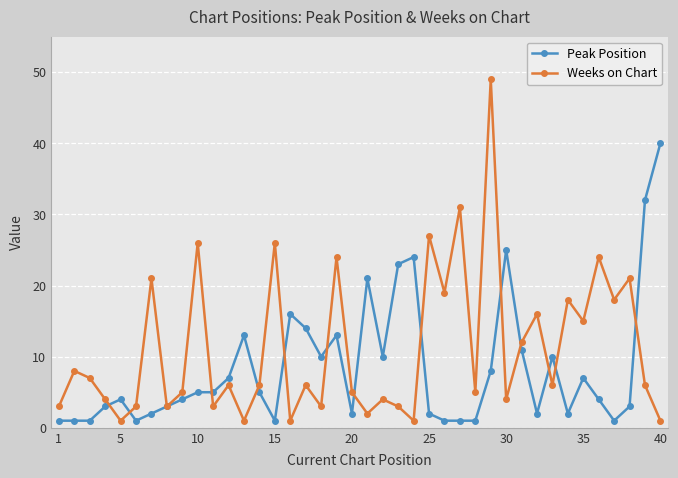

What is the greatest value displayed?

49